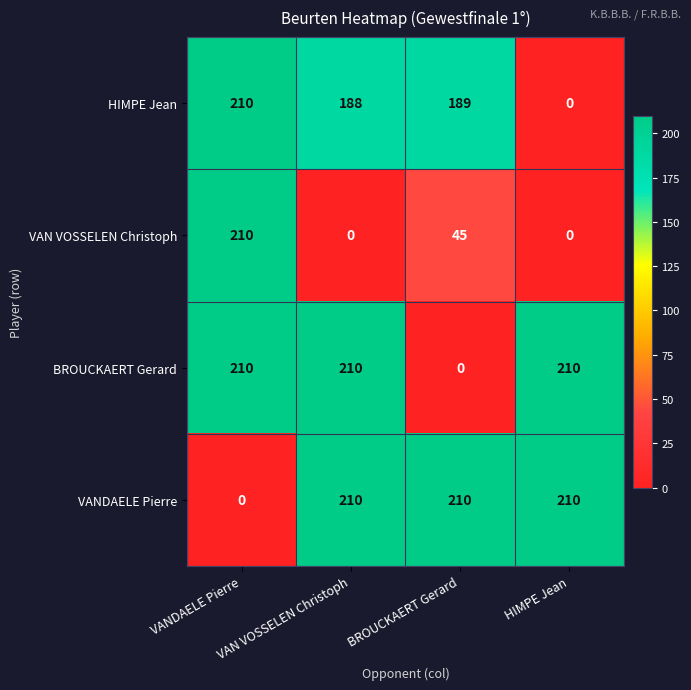

Read the HIMPE Jean value at BROUCKAERT Gerard, to the nearest 50.

200